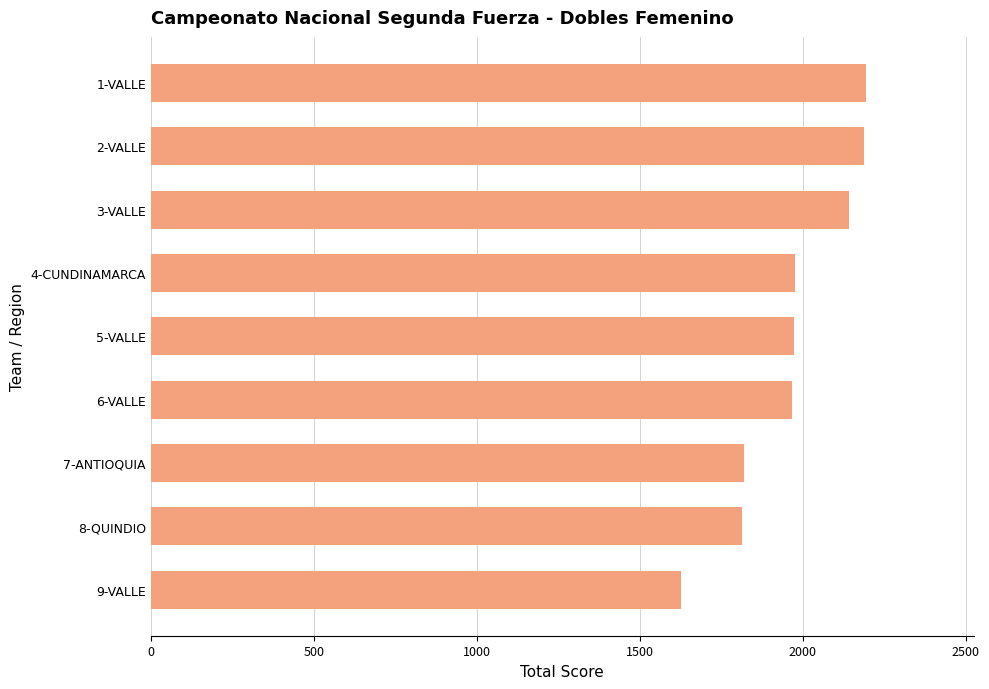

What is the difference between the maximum and second lowest values?

382